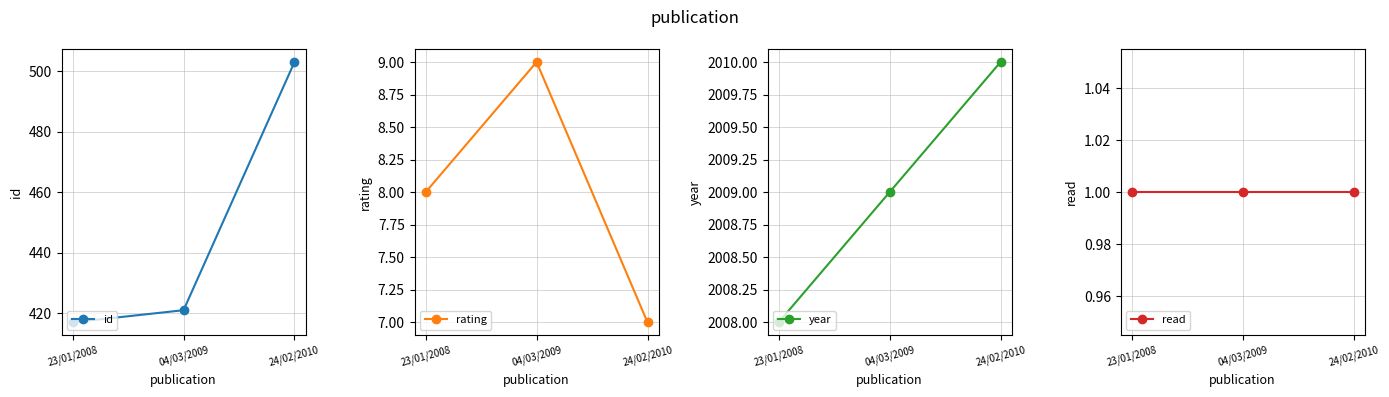

Between 04/03/2009 and 24/02/2010, which series saw the biggest shift?

id